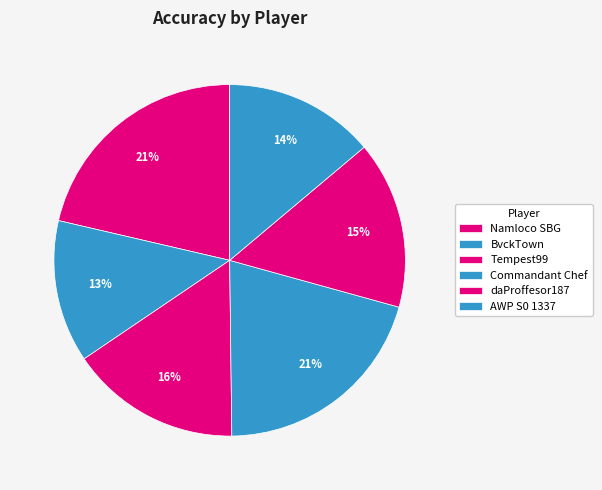

To the nearest percent, what is the average slice percentage?

17%